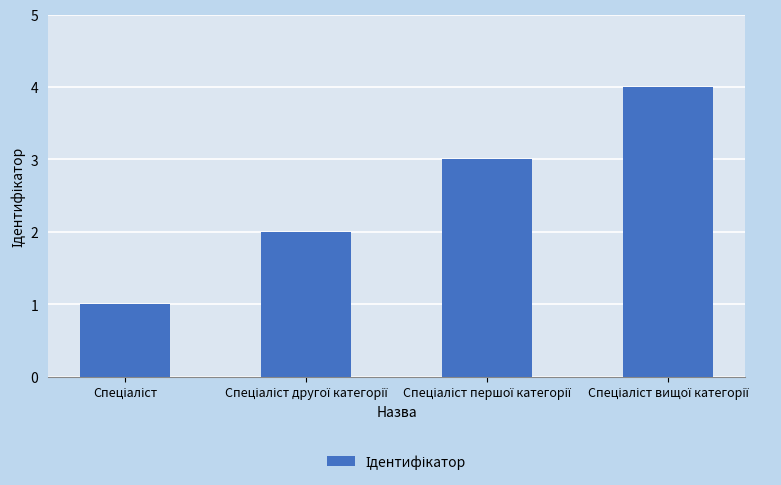

Reading left to right, extract all data points from this chart.

1	2	3	4